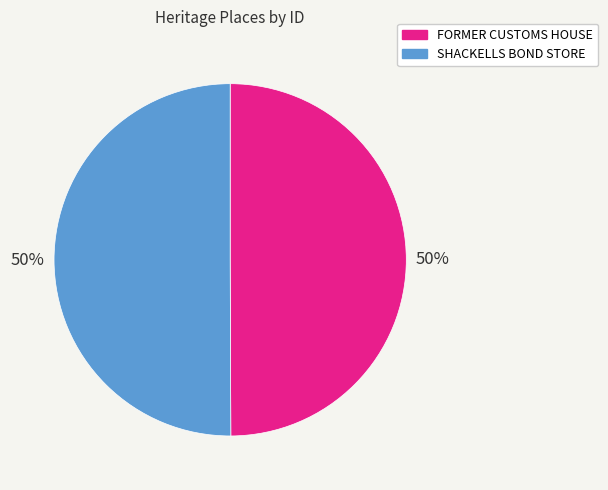

Approximately how many times larger is the value at FORMER CUSTOMS HOUSE compared to SHACKELLS BOND STORE?

1.0